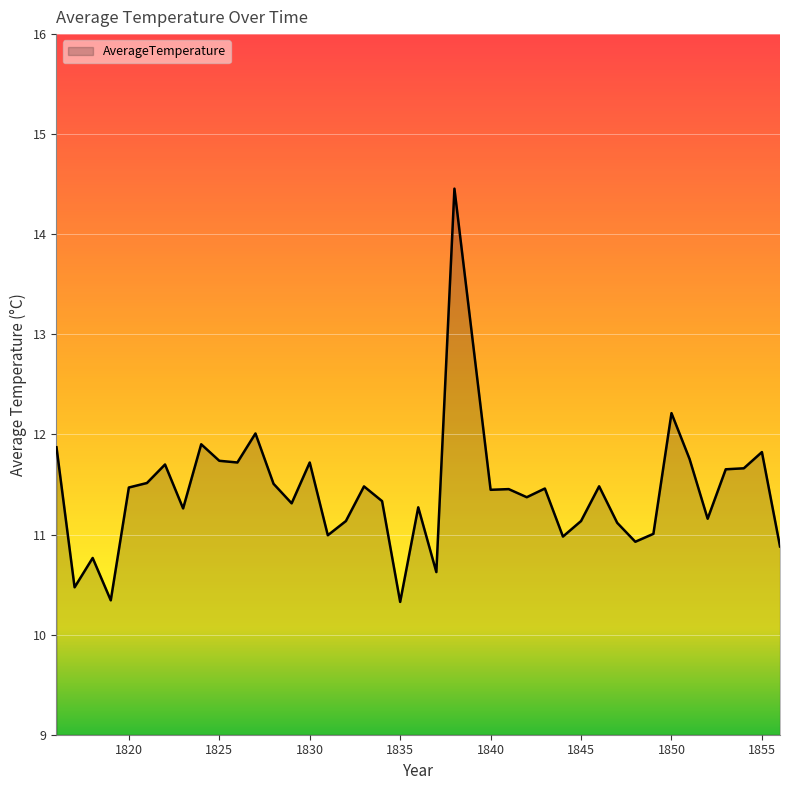

What is the difference between the second highest and second lowest values?

1.9